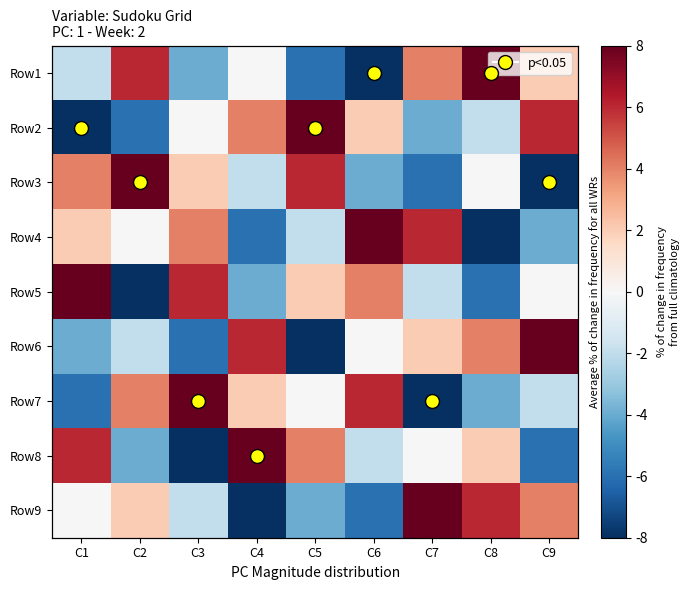

List the labels in order of Row6 value, smallest first.

C5, C3, C1, C2, C6, C7, C8, C4, C9